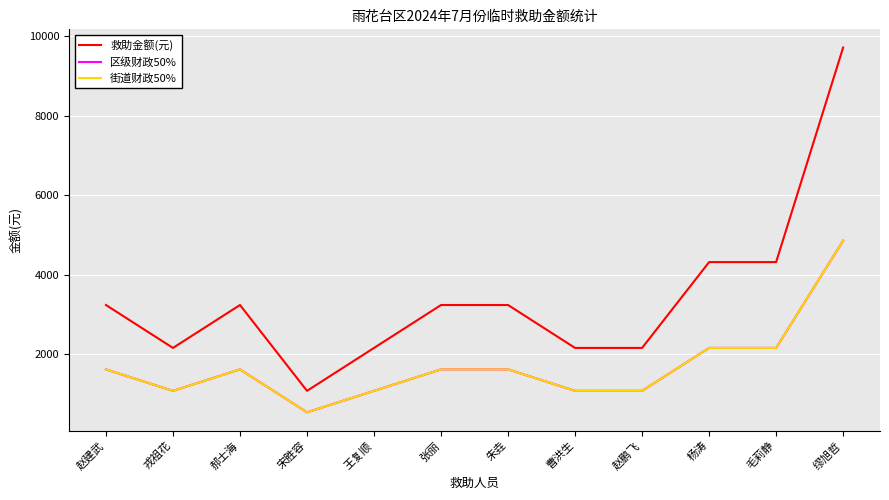

How many lines are shown in the chart?

3